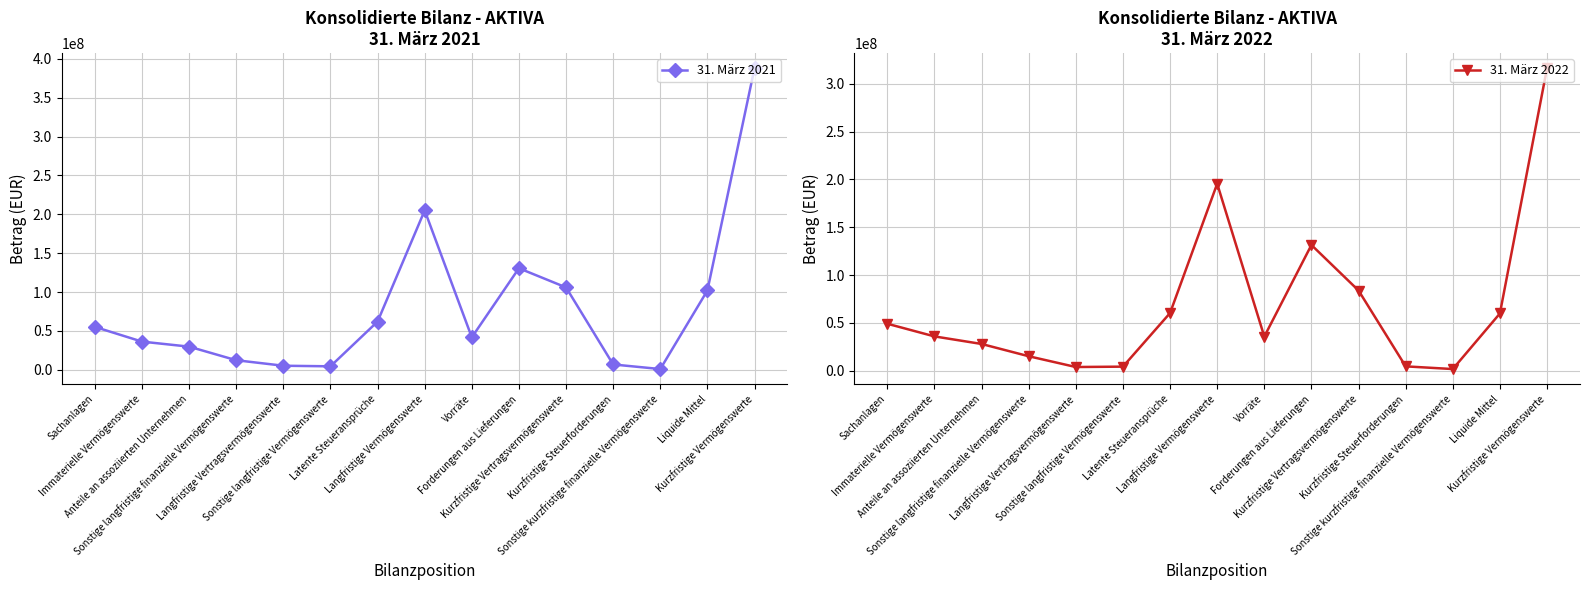

After their last crossing, which series has the higher values: 31. März 2022 or 31. März 2021?

31. März 2021